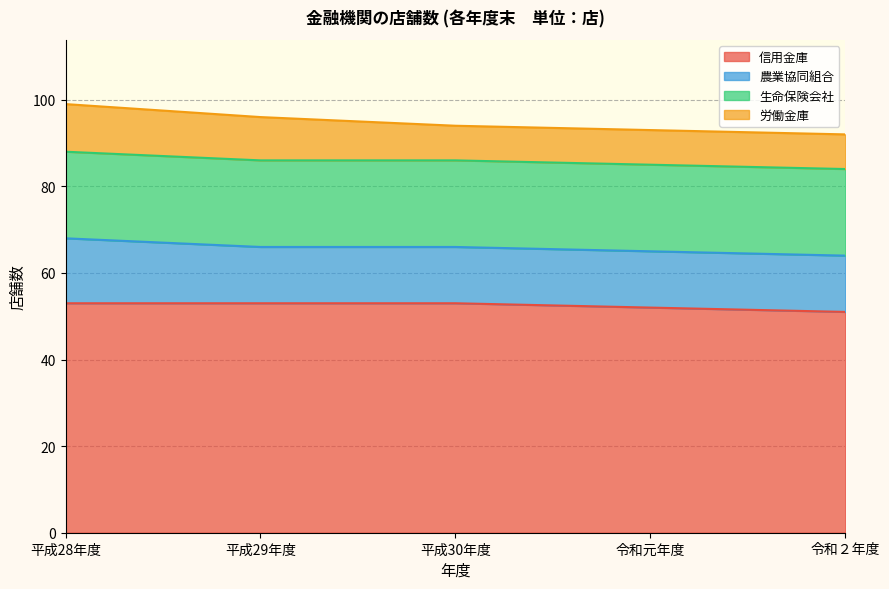

True or false: 信用金庫 and 労働金庫 cross at least once.

False